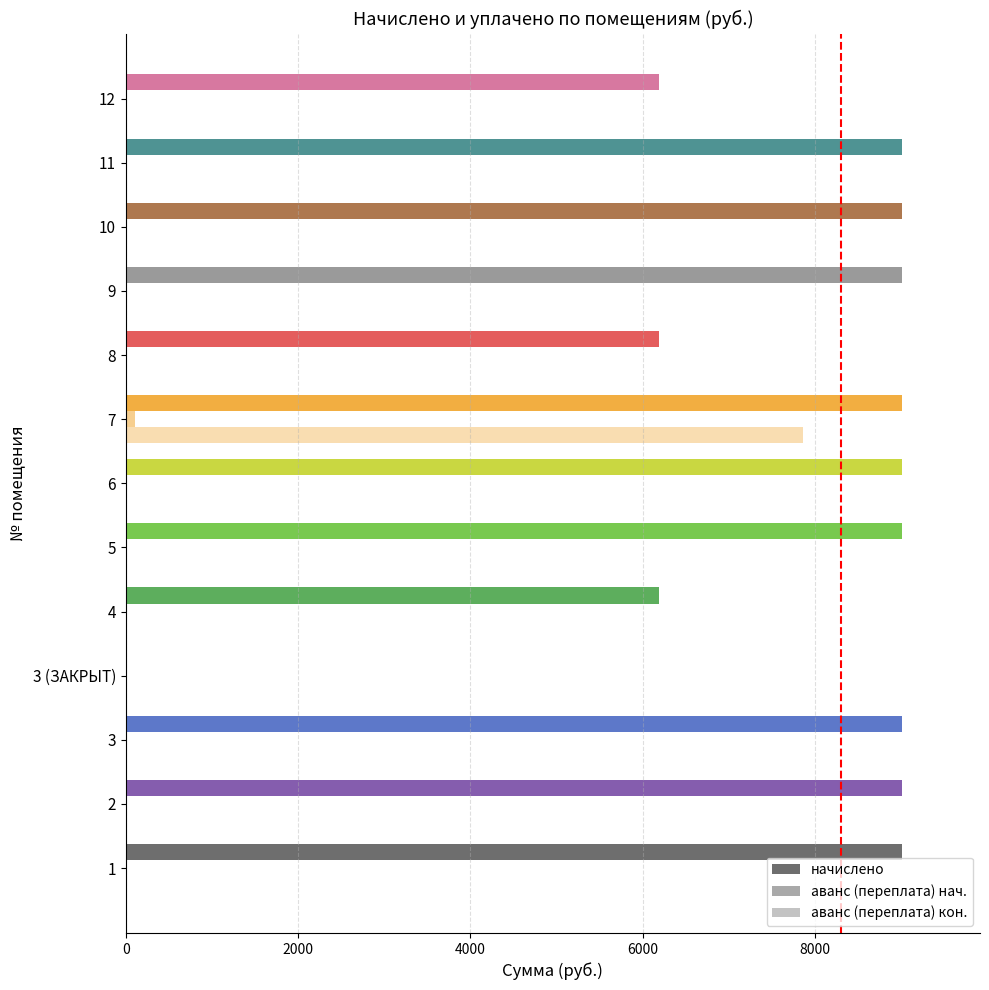

How many positive values does the начислено series have?

12